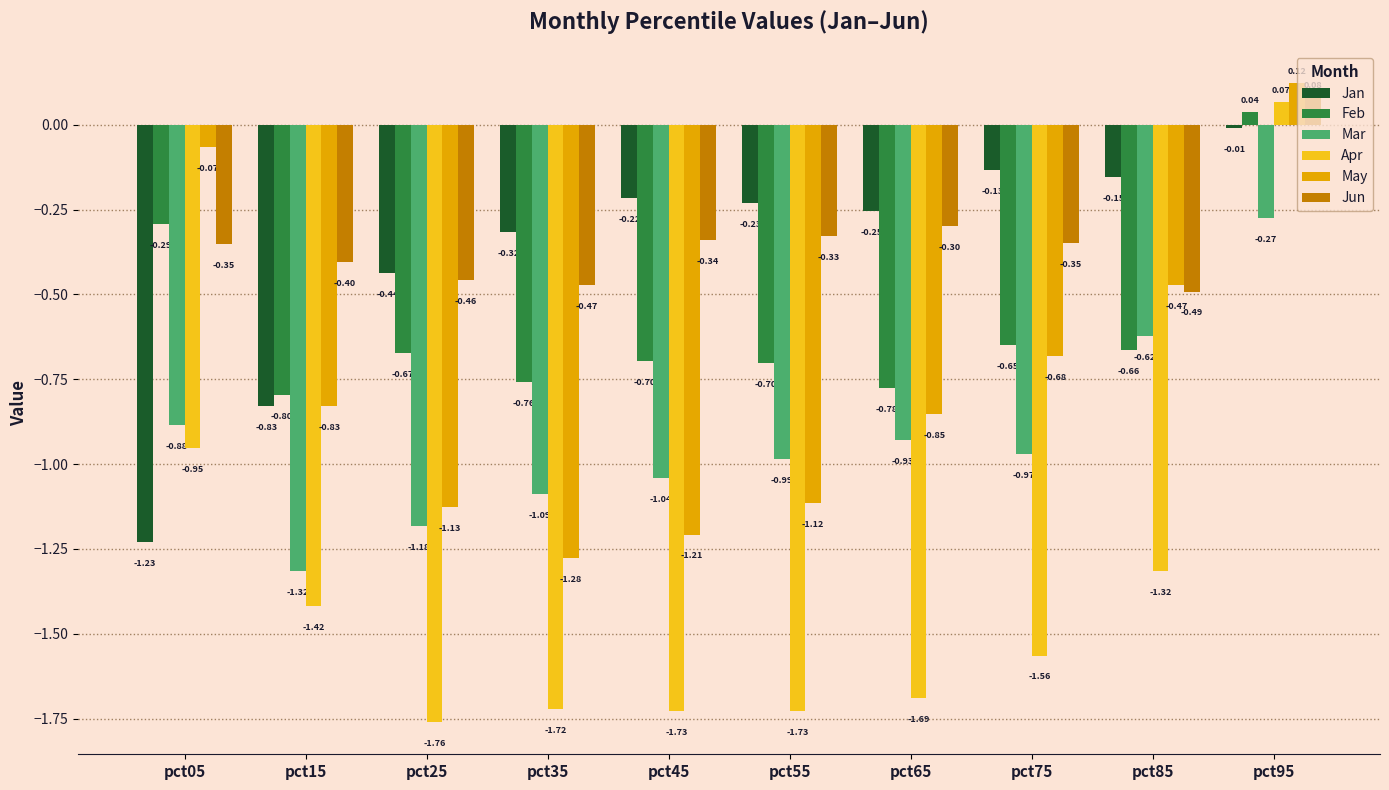

What is the value of the Jan bar at the 3rd from the left?

-0.4